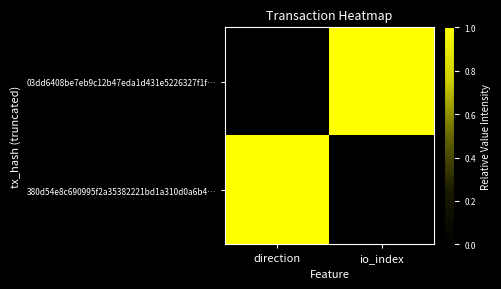

Count the number of categories in the chart.

2